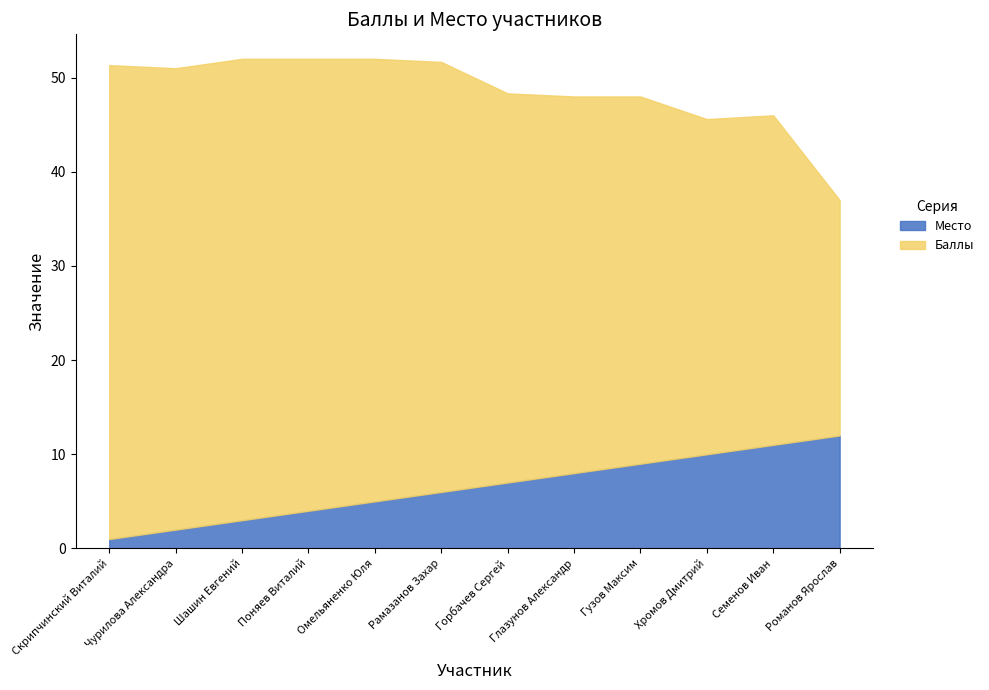

True or false: Место and Баллы intersect in this chart.

False